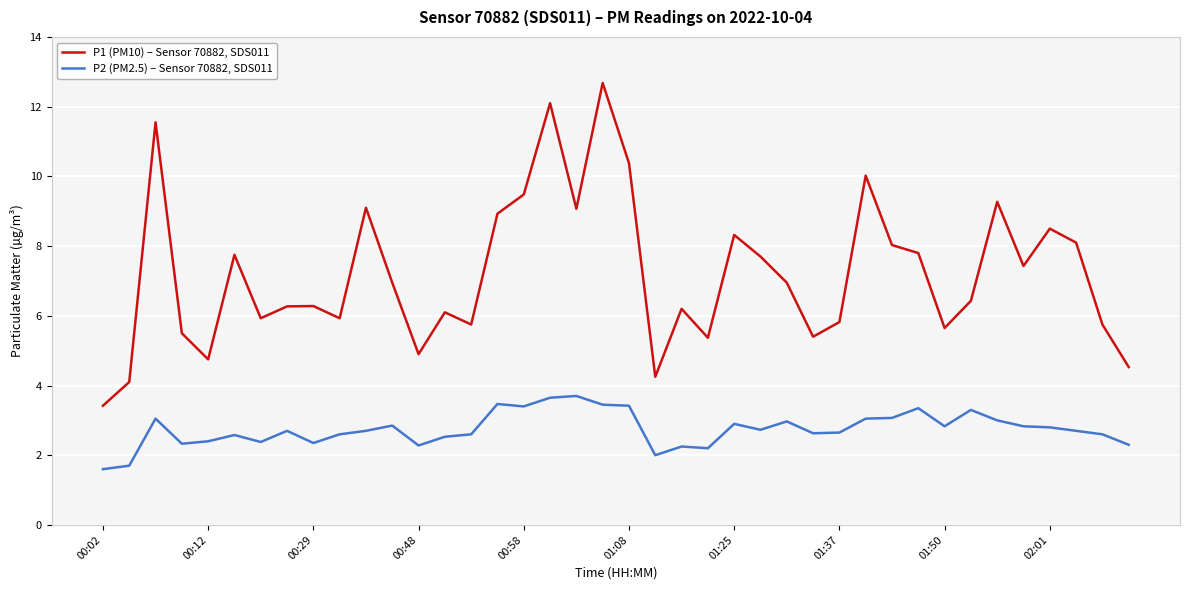

Is this an area chart (filled region under the line)?

No